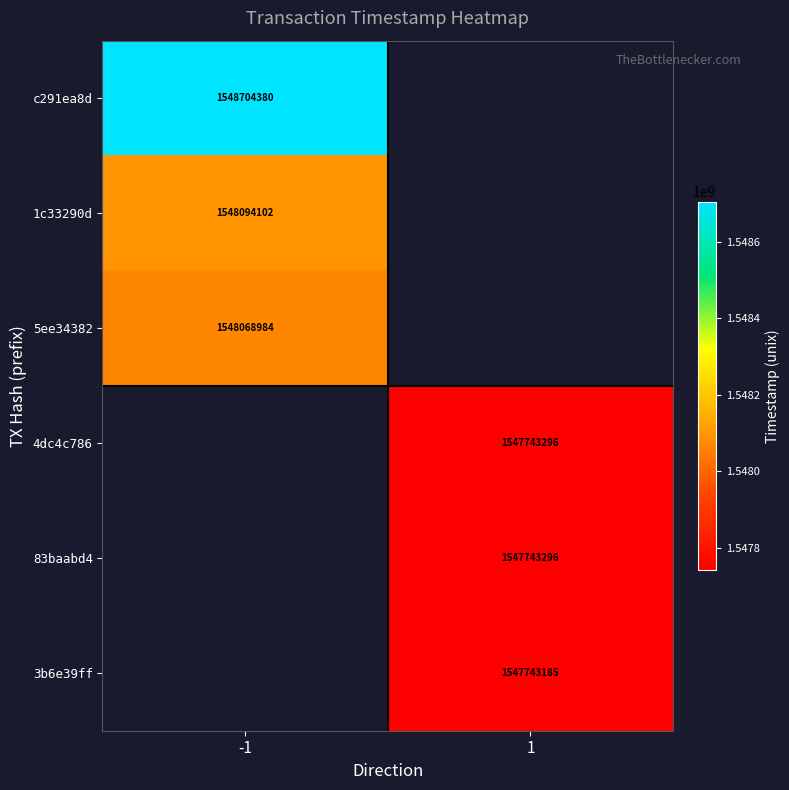

Is it true that 5ee34382 equals 527495734 at -1?

False